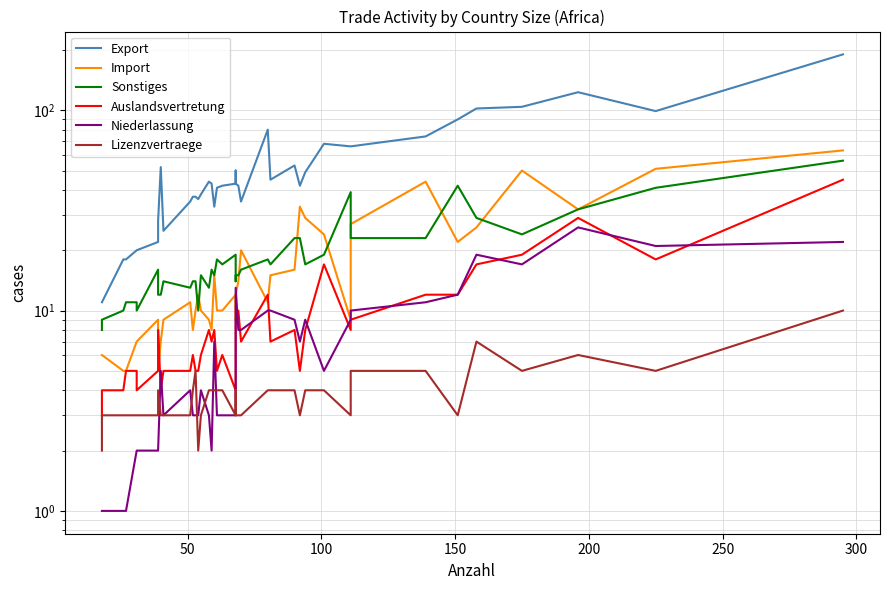

How many interior local peaks does the Export series have?

7